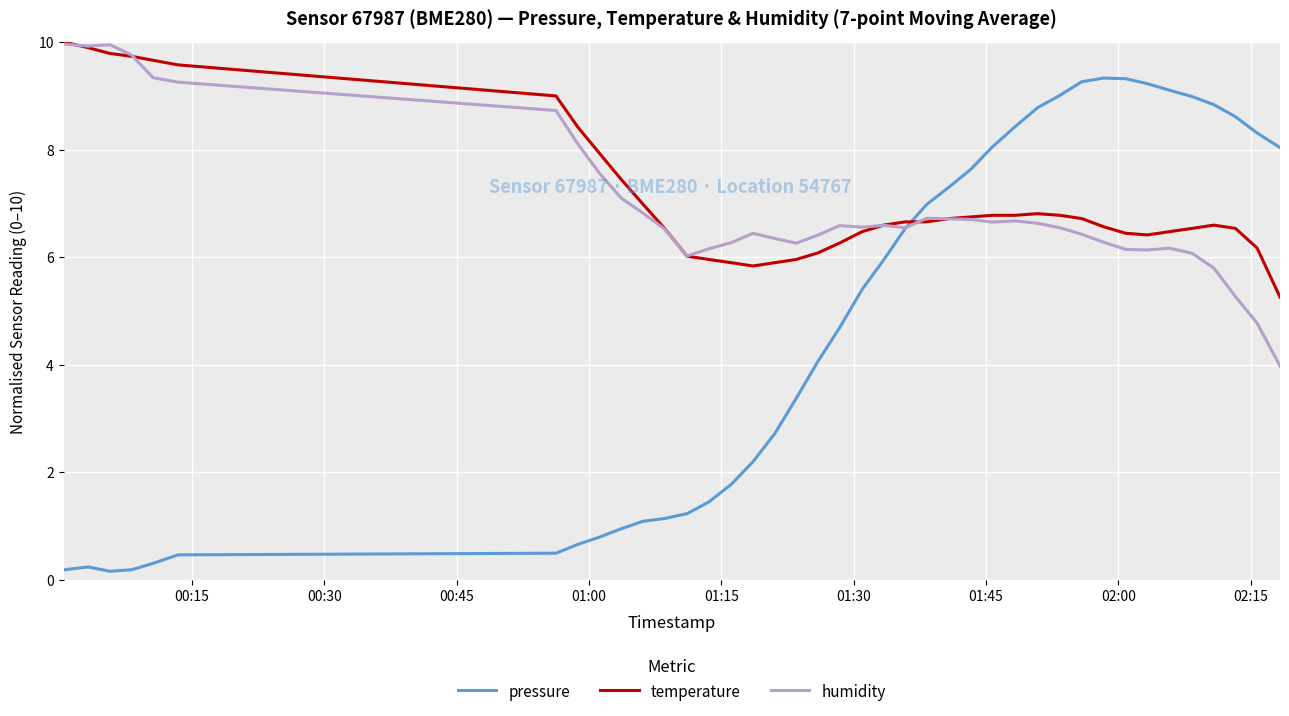

Which series has the widest spread of values?

pressure